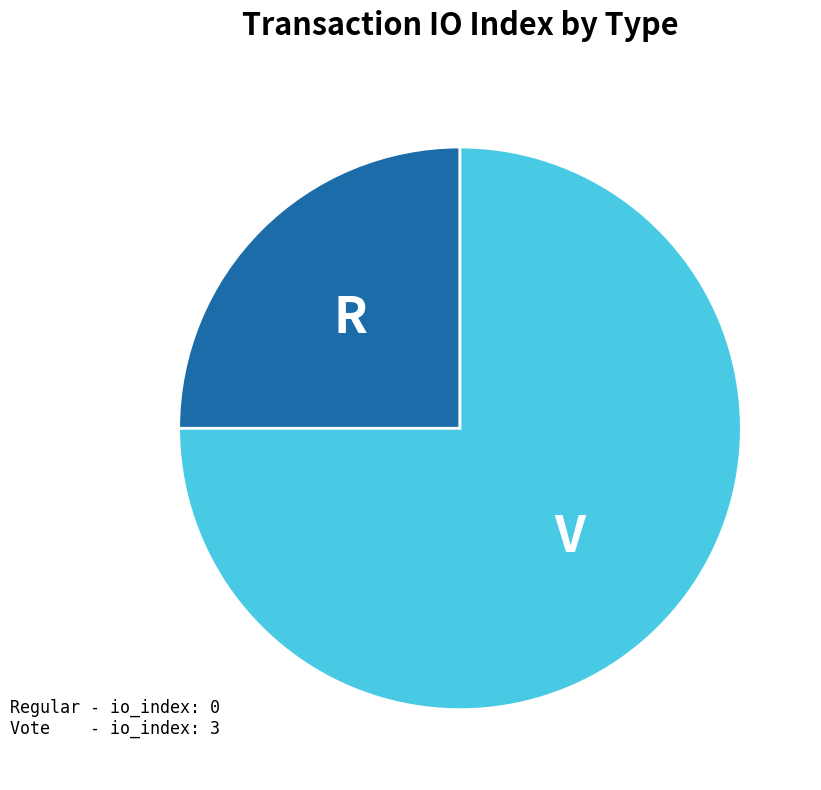

Is there a majority slice in this chart?

Yes